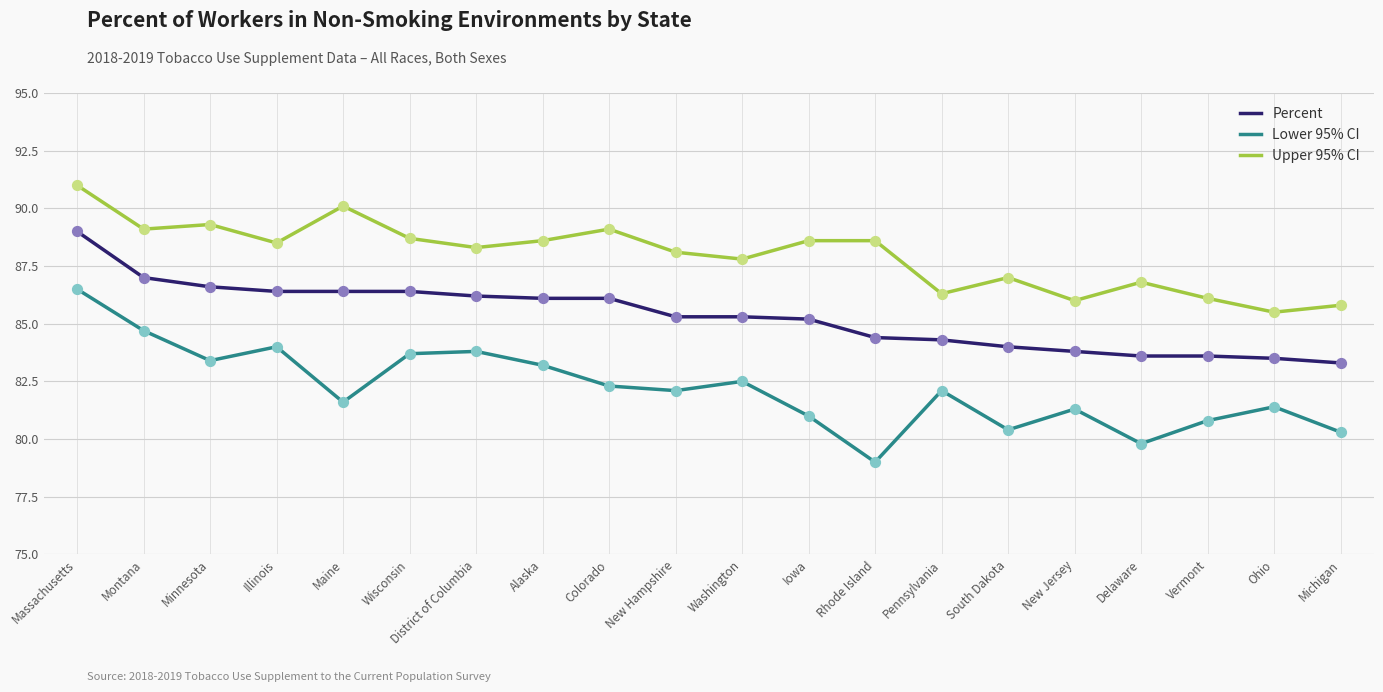

What is the difference between the highest and lowest values at Alaska?

5.4